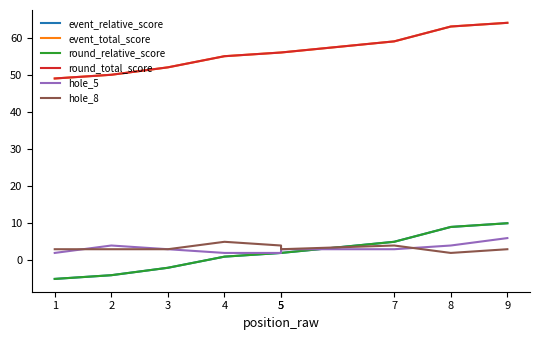

How many data points in hole_5 are less than 3?

3